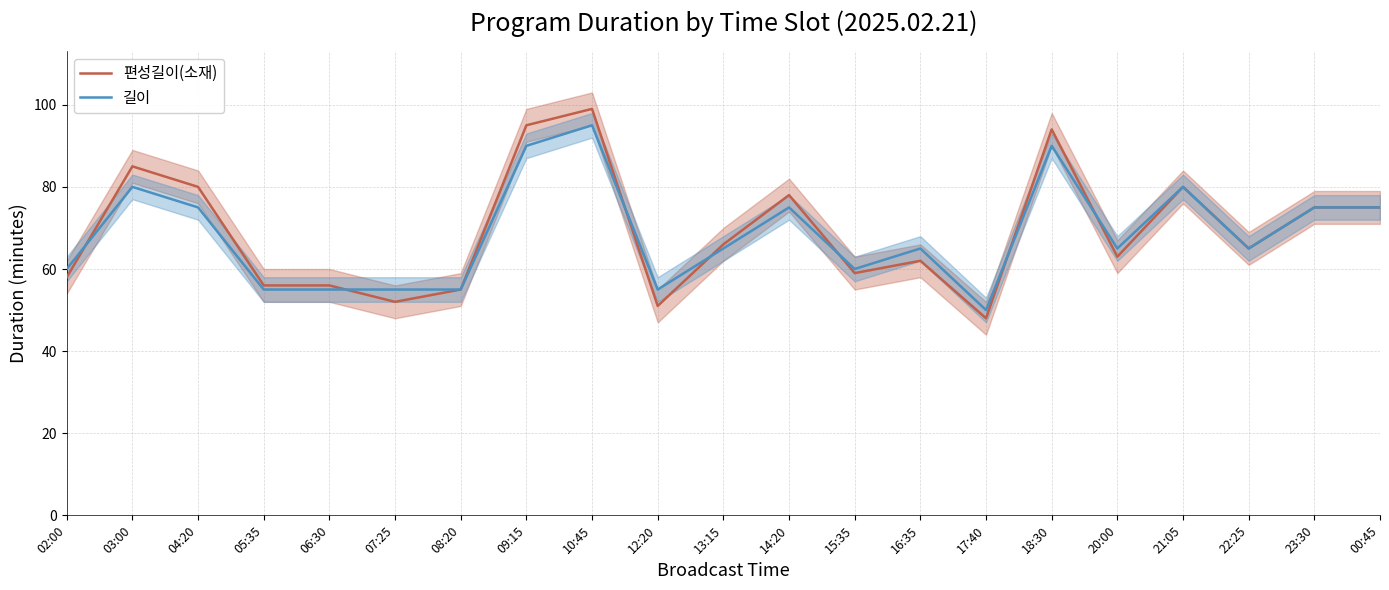

At which category does the chart reach its minimum across all series?

17:40